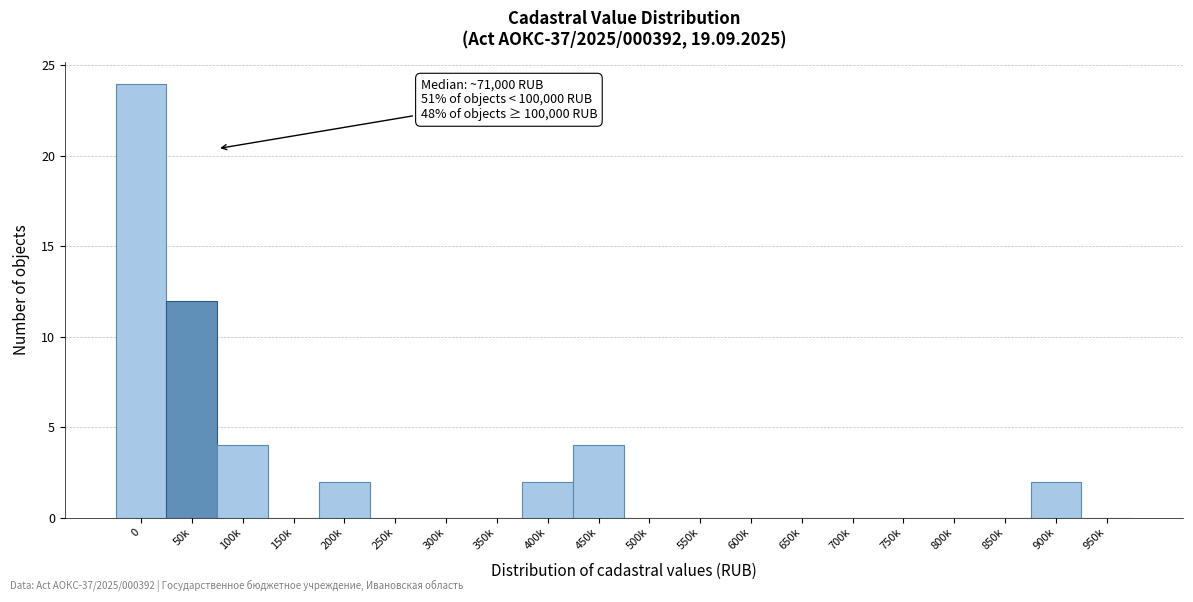

Reading right to left, what are all the values shown in this chart?

950k=0	900k=2	850k=0	800k=0	750k=0	700k=0	650k=0	600k=0	550k=0	500k=0	450k=4	400k=2	350k=0	300k=0	250k=0	200k=2	150k=0	100k=4	50k=12	0=24